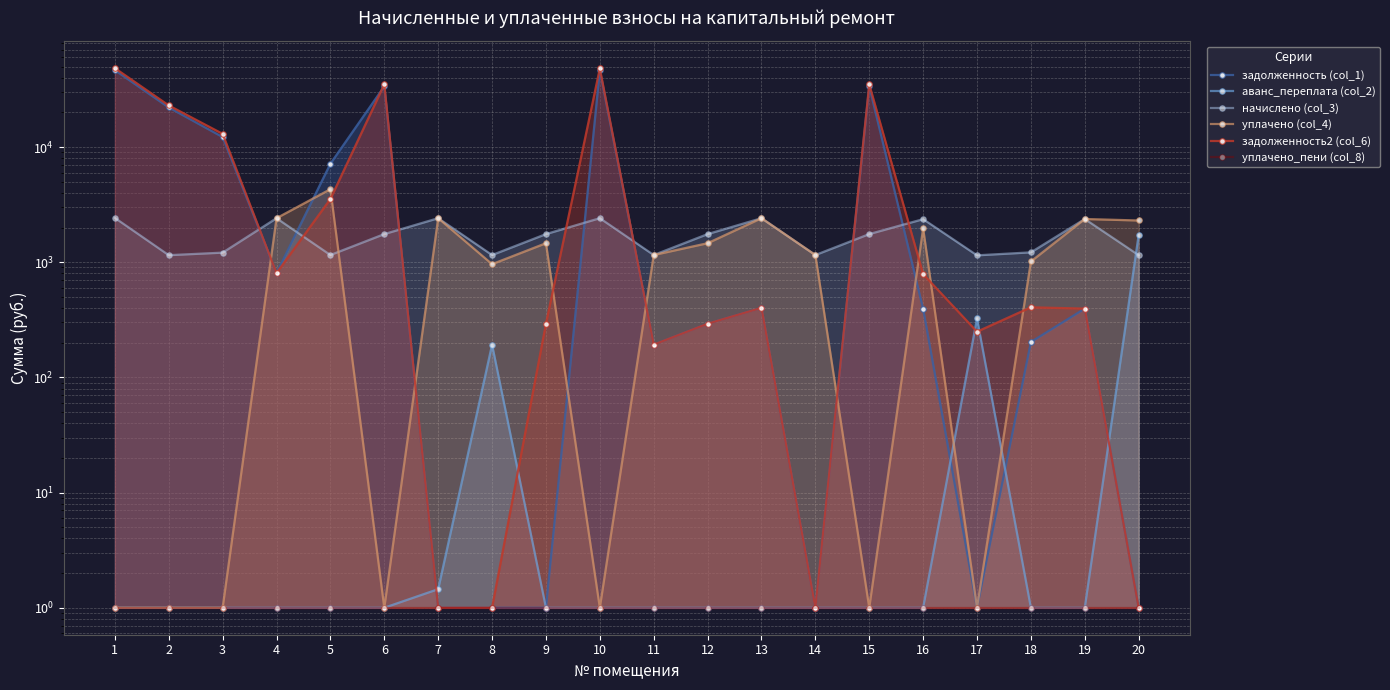

What is the value of the начислено (col_3) point at the 12th from the left?

1755.0